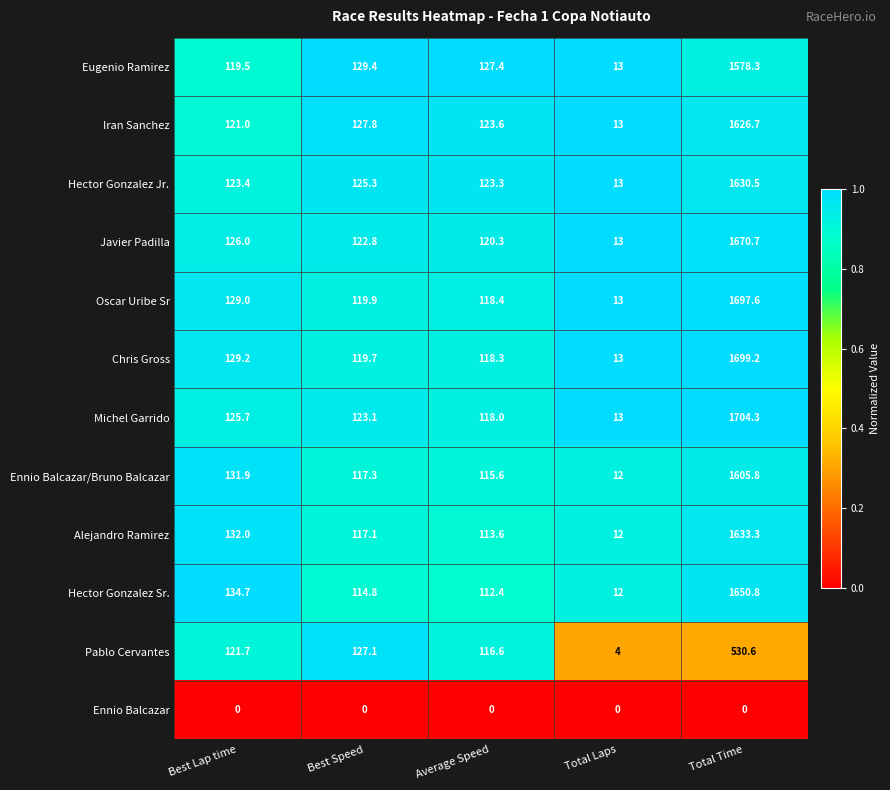

List the series in order of their peak value, highest first.

Michel Garrido, Chris Gross, Oscar Uribe Sr, Javier Padilla, Hector Gonzalez Sr., Alejandro Ramirez, Hector Gonzalez Jr., Iran Sanchez, Ennio Balcazar/Bruno Balcazar, Eugenio Ramirez, Pablo Cervantes, Ennio Balcazar